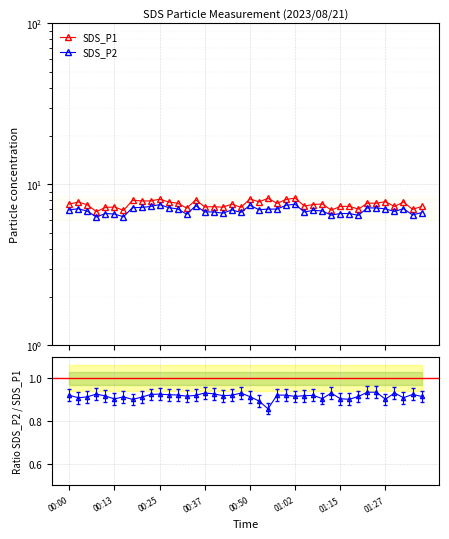

Rank the series at 01:07 from lowest to highest value.

SDS_P2, SDS_P1